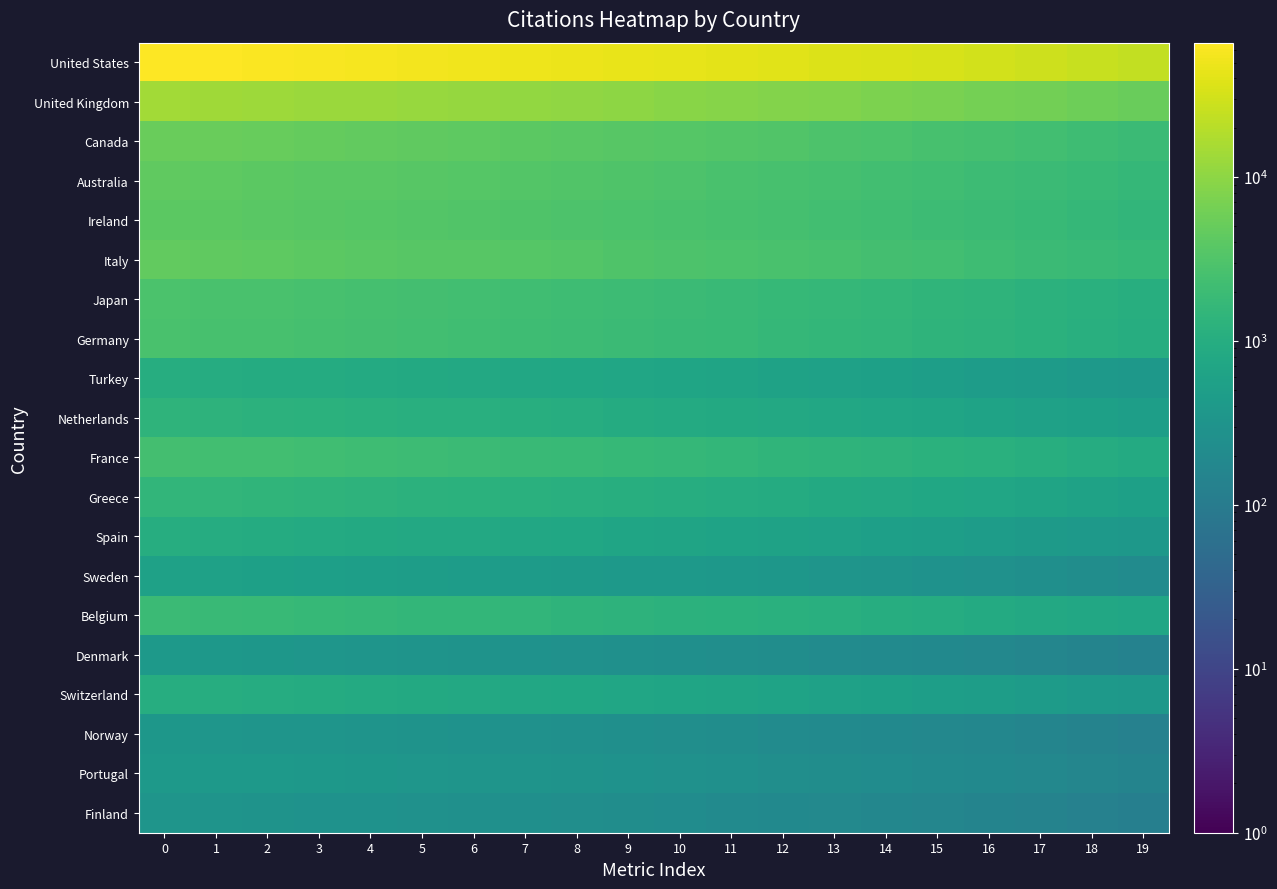

Reading left to right, list all the values displayed in this chart.

United States: 0=66073.0	1=63870.6	2=61668.1	3=59465.7	4=57263.3	5=55060.8	6=52858.4	7=50656.0	8=48453.5	9=46251.1	10=44048.7	11=41846.2	12=39643.8	13=37441.4	14=35238.9	15=33036.5	16=30834.1	17=28631.6	18=26429.2	19=24226.8
United Kingdom: 0=14069.2	1=13600.3	2=13131.3	3=12662.3	4=12193.4	5=11724.4	6=11255.4	7=10786.4	8=10317.4	9=9848.5	10=9379.5	11=8910.5	12=8441.5	13=7972.6	14=7503.6	15=7034.6	16=6565.6	17=6096.7	18=5627.7	19=5158.7
Canada: 0=5318.1	1=5140.8	2=4963.6	3=4786.3	4=4609.0	5=4431.8	6=4254.5	7=4077.2	8=3899.9	9=3722.7	10=3545.4	11=3368.1	12=3190.9	13=3013.6	14=2836.3	15=2659.0	16=2481.8	17=2304.5	18=2127.2	19=1950.0
Australia: 0=4374.3	1=4228.5	2=4082.7	3=3936.9	4=3791.1	5=3645.3	6=3499.5	7=3353.6	8=3207.8	9=3062.0	10=2916.2	11=2770.4	12=2624.6	13=2478.8	14=2333.0	15=2187.2	16=2041.4	17=1895.5	18=1749.7	19=1603.9
Ireland: 0=4101.3	1=3964.6	2=3827.9	3=3691.2	4=3554.5	5=3417.8	6=3281.0	7=3144.3	8=3007.6	9=2870.9	10=2734.2	11=2597.5	12=2460.8	13=2324.1	14=2187.4	15=2050.7	16=1913.9	17=1777.2	18=1640.5	19=1503.8
Italy: 0=4531.6	1=4380.6	2=4229.5	3=4078.5	4=3927.4	5=3776.4	6=3625.3	7=3474.2	8=3323.2	9=3172.1	10=3021.1	11=2870.0	12=2719.0	13=2567.9	14=2416.9	15=2265.8	16=2114.8	17=1963.7	18=1812.6	19=1661.6
Japan: 0=2880.7	1=2784.6	2=2688.6	3=2592.6	4=2496.6	5=2400.5	6=2304.5	7=2208.5	8=2112.5	9=2016.5	10=1920.4	11=1824.4	12=1728.4	13=1632.4	14=1536.3	15=1440.3	16=1344.3	17=1248.3	18=1152.3	19=1056.2
Germany: 0=2752.2	1=2660.5	2=2568.7	3=2477.0	4=2385.2	5=2293.5	6=2201.8	7=2110.0	8=2018.3	9=1926.5	10=1834.8	11=1743.1	12=1651.3	13=1559.6	14=1467.8	15=1376.1	16=1284.4	17=1192.6	18=1100.9	19=1009.1
Turkey: 0=1008.8	1=975.2	2=941.5	3=907.9	4=874.3	5=840.7	6=807.0	7=773.4	8=739.8	9=706.2	10=672.5	11=638.9	12=605.3	13=571.7	14=538.0	15=504.4	16=470.8	17=437.1	18=403.5	19=369.9
Netherlands: 0=1344.6	1=1299.8	2=1255.0	3=1210.2	4=1165.3	5=1120.5	6=1075.7	7=1030.9	8=986.1	9=941.2	10=896.4	11=851.6	12=806.8	13=762.0	14=717.1	15=672.3	16=627.5	17=582.7	18=537.9	19=493.0
France: 0=2406.8	1=2326.5	2=2246.3	3=2166.1	4=2085.8	5=2005.6	6=1925.4	7=1845.2	8=1765.0	9=1684.7	10=1604.5	11=1524.3	12=1444.0	13=1363.8	14=1283.6	15=1203.4	16=1123.2	17=1042.9	18=962.7	19=882.5
Greece: 0=1518.9	1=1468.2	2=1417.6	3=1367.0	4=1316.4	5=1265.7	6=1215.1	7=1164.5	8=1113.8	9=1063.2	10=1012.6	11=962.0	12=911.3	13=860.7	14=810.1	15=759.4	16=708.8	17=658.2	18=607.5	19=556.9
Spain: 0=994.0	1=960.9	2=927.7	3=894.6	4=861.5	5=828.3	6=795.2	7=762.1	8=728.9	9=695.8	10=662.7	11=629.5	12=596.4	13=563.3	14=530.1	15=497.0	16=463.9	17=430.7	18=397.6	19=364.5
Sweden: 0=583.2	1=563.8	2=544.3	3=524.9	4=505.4	5=486.0	6=466.6	7=447.1	8=427.7	9=408.2	10=388.8	11=369.4	12=349.9	13=330.5	14=311.0	15=291.6	16=272.2	17=252.7	18=233.3	19=213.8
Belgium: 0=1900.6	1=1837.2	2=1773.9	3=1710.5	4=1647.2	5=1583.8	6=1520.5	7=1457.1	8=1393.8	9=1330.4	10=1267.1	11=1203.7	12=1140.4	13=1077.0	14=1013.7	15=950.3	16=886.9	17=823.6	18=760.2	19=696.9
Denmark: 0=381.2	1=368.5	2=355.8	3=343.1	4=330.4	5=317.7	6=305.0	7=292.3	8=279.6	9=266.9	10=254.2	11=241.5	12=228.8	13=216.0	14=203.3	15=190.6	16=177.9	17=165.2	18=152.5	19=139.8
Switzerland: 0=1023.6	1=989.5	2=955.4	3=921.2	4=887.1	5=853.0	6=818.9	7=784.8	8=750.6	9=716.5	10=682.4	11=648.3	12=614.2	13=580.0	14=545.9	15=511.8	16=477.7	17=443.6	18=409.4	19=375.3
Norway: 0=357.1	1=345.2	2=333.3	3=321.4	4=309.5	5=297.6	6=285.7	7=273.8	8=261.9	9=250.0	10=238.1	11=226.1	12=214.2	13=202.3	14=190.4	15=178.5	16=166.6	17=154.7	18=142.8	19=130.9
Portugal: 0=409.8	1=396.1	2=382.4	3=368.8	4=355.1	5=341.5	6=327.8	7=314.1	8=300.5	9=286.8	10=273.2	11=259.5	12=245.9	13=232.2	14=218.5	15=204.9	16=191.2	17=177.6	18=163.9	19=150.2
Finland: 0=325.0	1=314.1	2=303.3	3=292.5	4=281.6	5=270.8	6=260.0	7=249.1	8=238.3	9=227.5	10=216.7	11=205.8	12=195.0	13=184.2	14=173.3	15=162.5	16=151.7	17=140.8	18=130.0	19=119.2